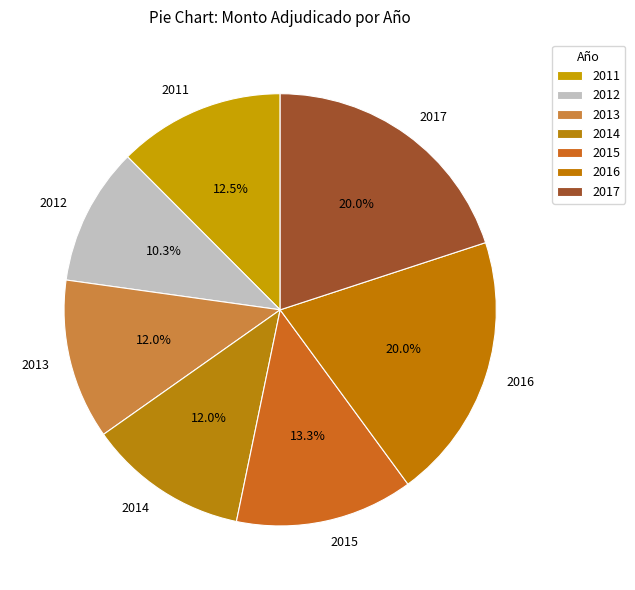

Approximately how many times larger is the value at 2017 compared to 2011?

1.6